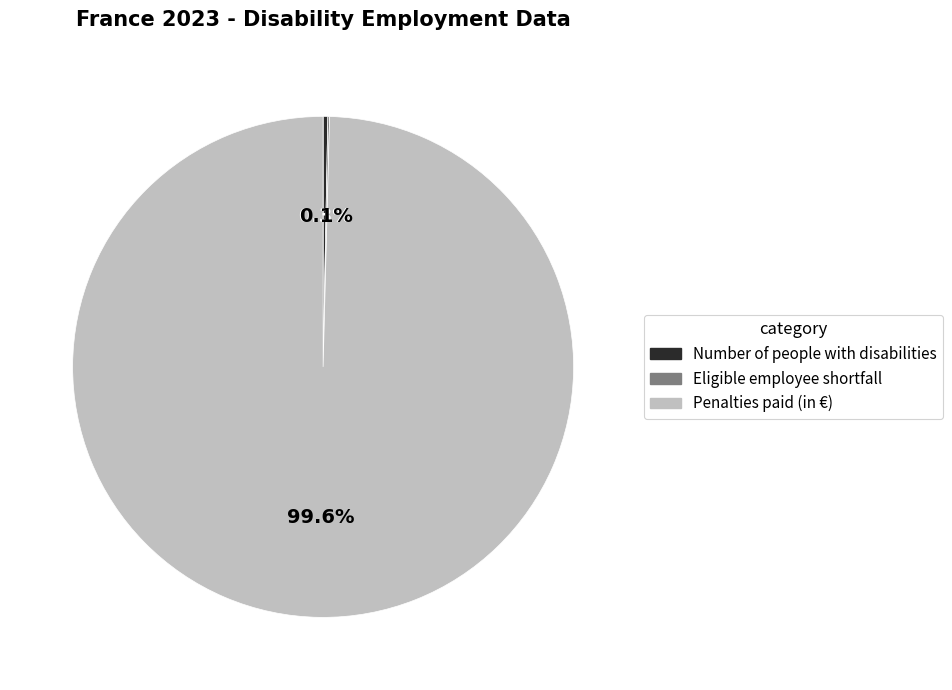

What percentage is NOT represented by Penalties paid (in €)?

0.4%